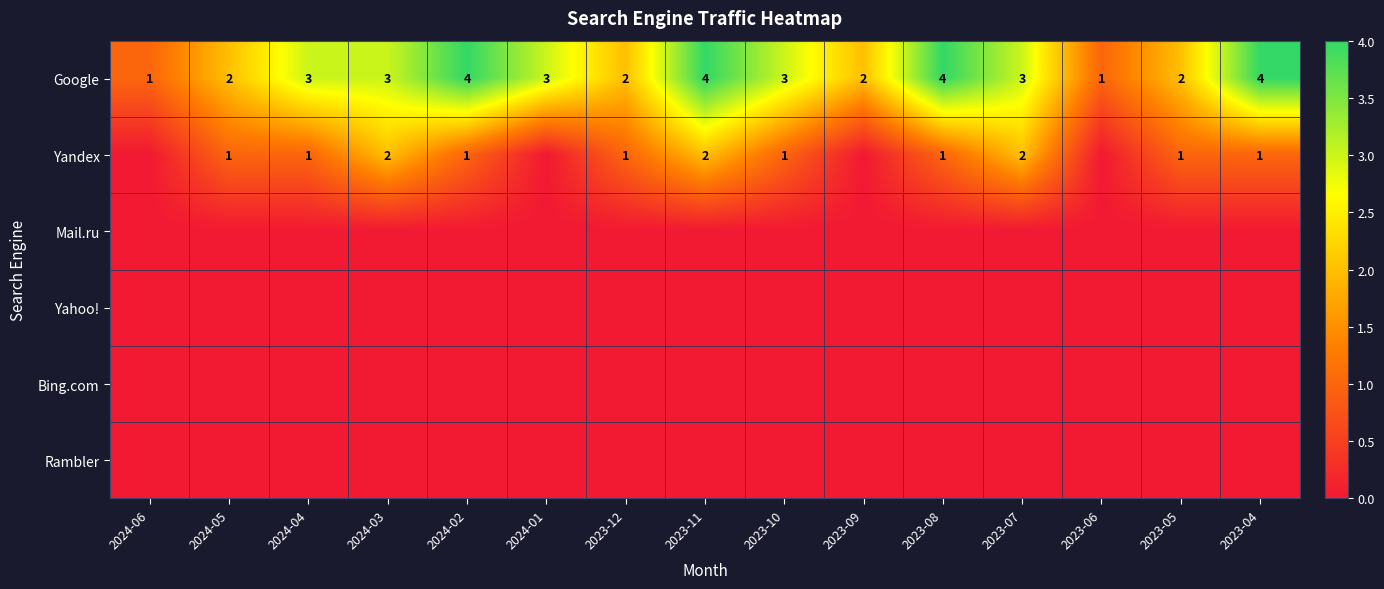

The value of Google at 2024-01 is 2. True or false?

False